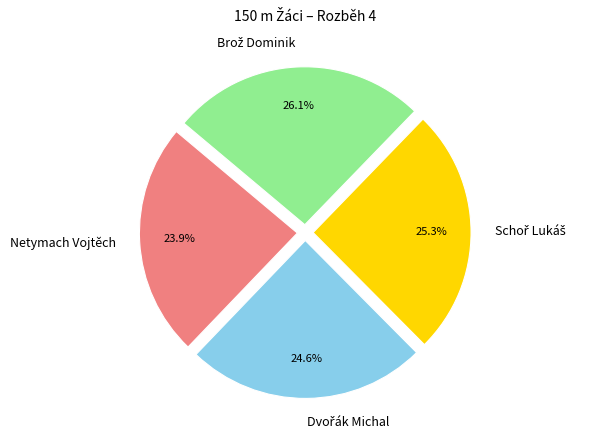

Does any single category account for the majority?

No